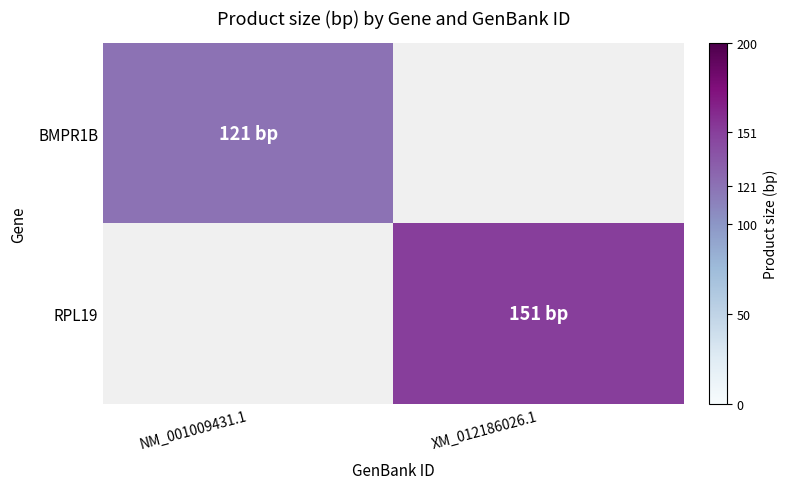

Reading right to left, what are all the values shown in this chart?

BMPR1B: XM_012186026.1=0	NM_001009431.1=121
RPL19: XM_012186026.1=151	NM_001009431.1=0